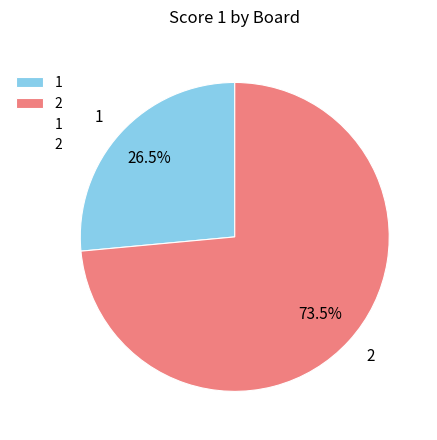

To the nearest percent, what is the combined percentage of 1 and 2?

100%